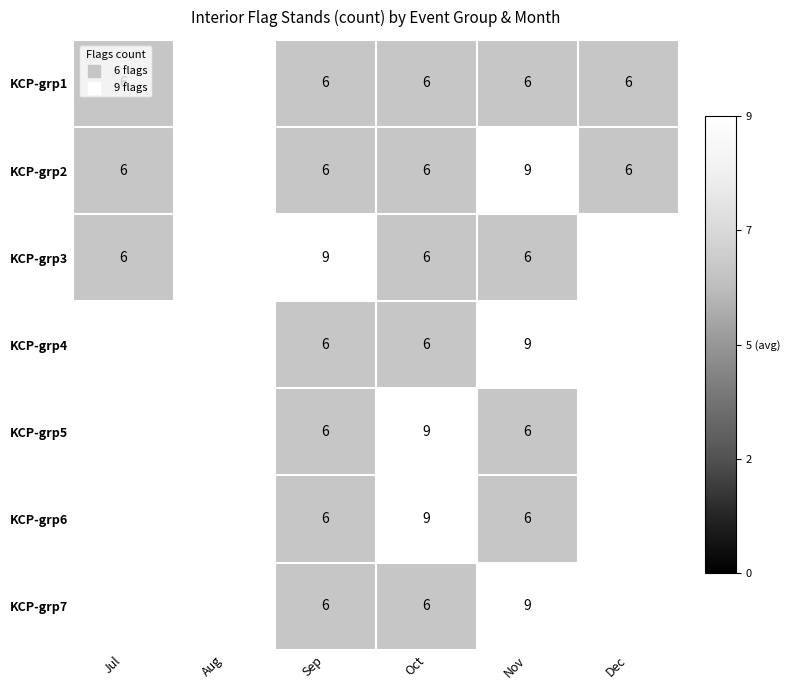

List the series in order of their peak value, lowest first.

KCP-grp1, KCP-grp2, KCP-grp3, KCP-grp4, KCP-grp5, KCP-grp6, KCP-grp7